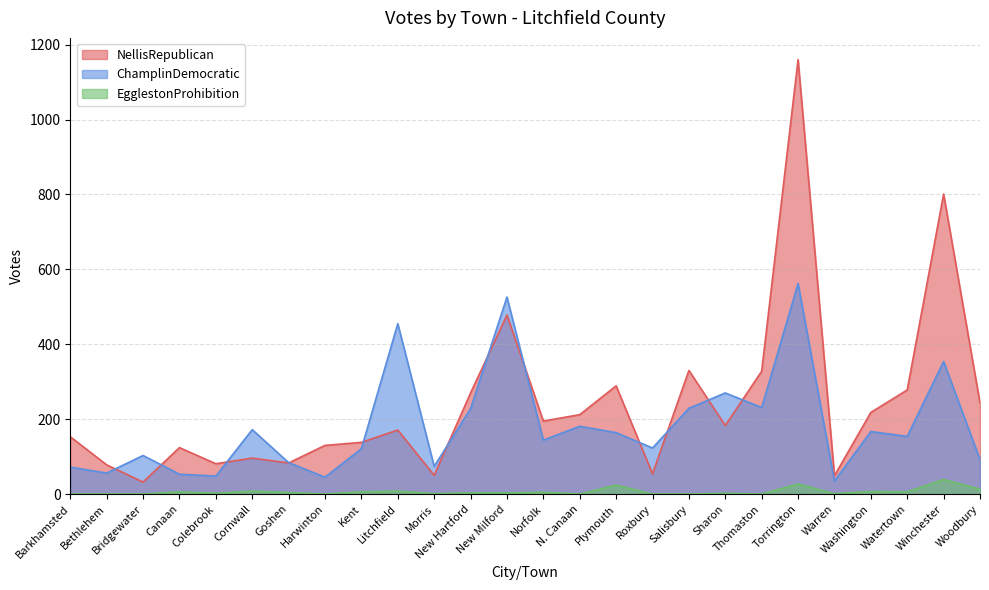

What are all the series names shown in the legend?

NellisRepublican, ChamplinDemocratic, EgglestonProhibition